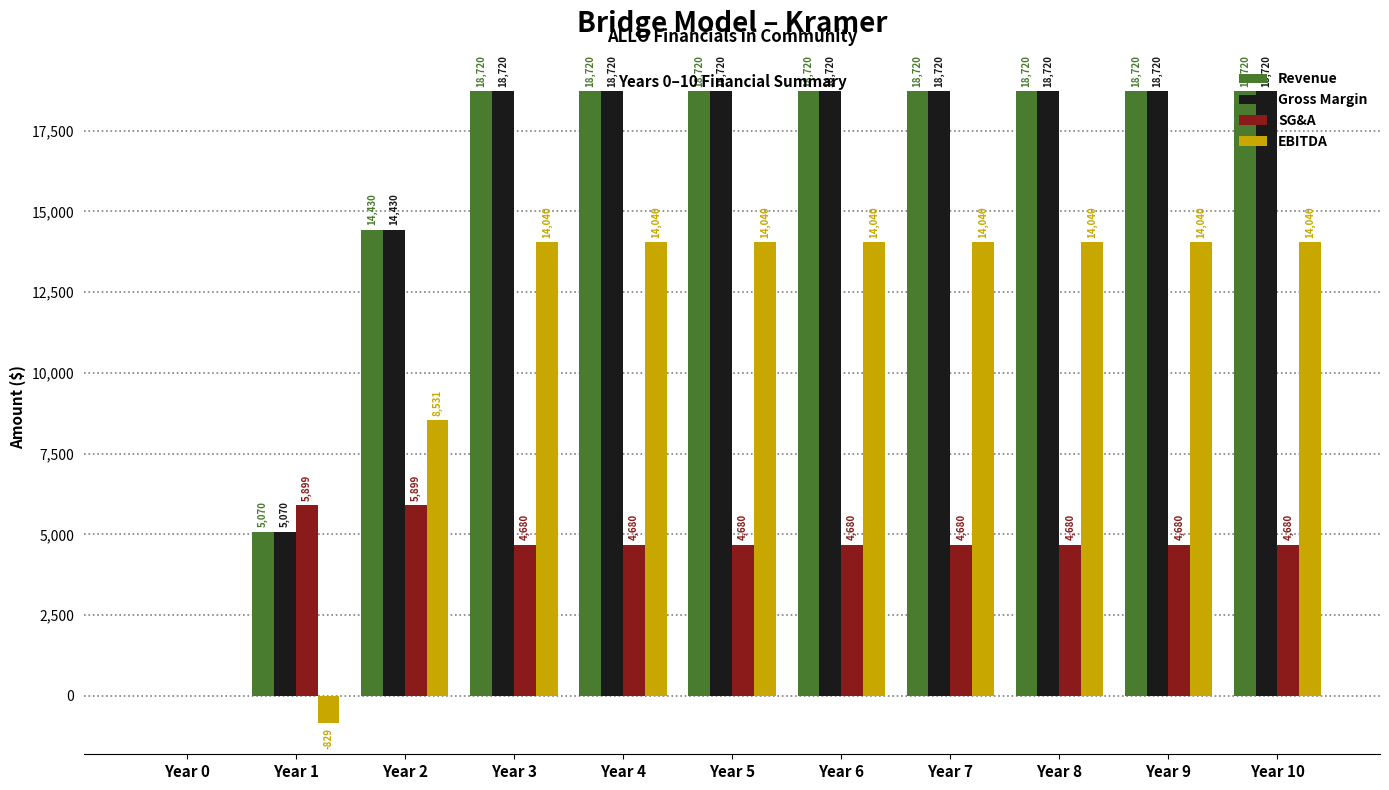

What is the greatest value displayed?

18720.0